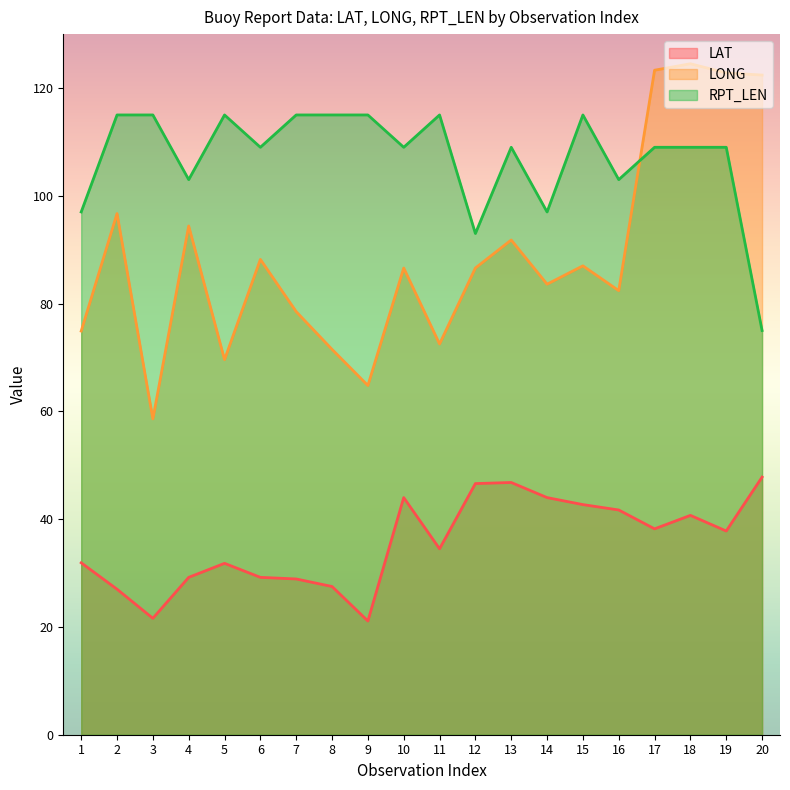

At how many categories does at least one series exceed 74?

20